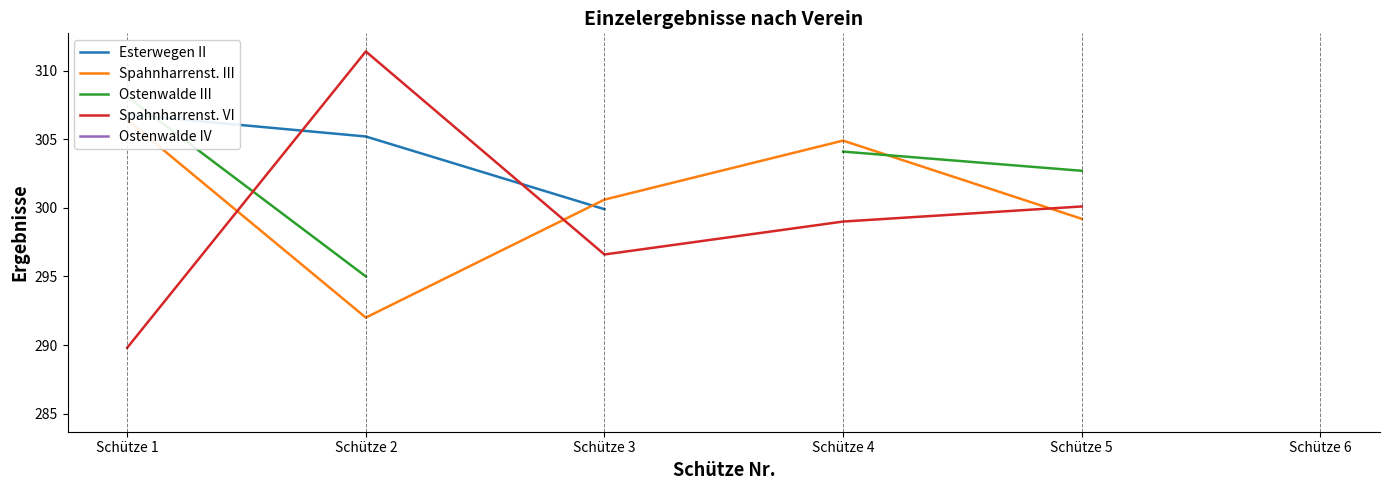

Does the chart display data point markers on the line(s)?

No